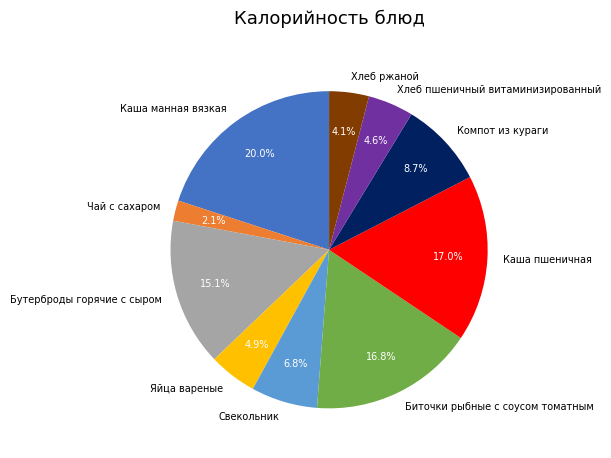

What is the smallest slice in the pie chart?

Чай с сахаром